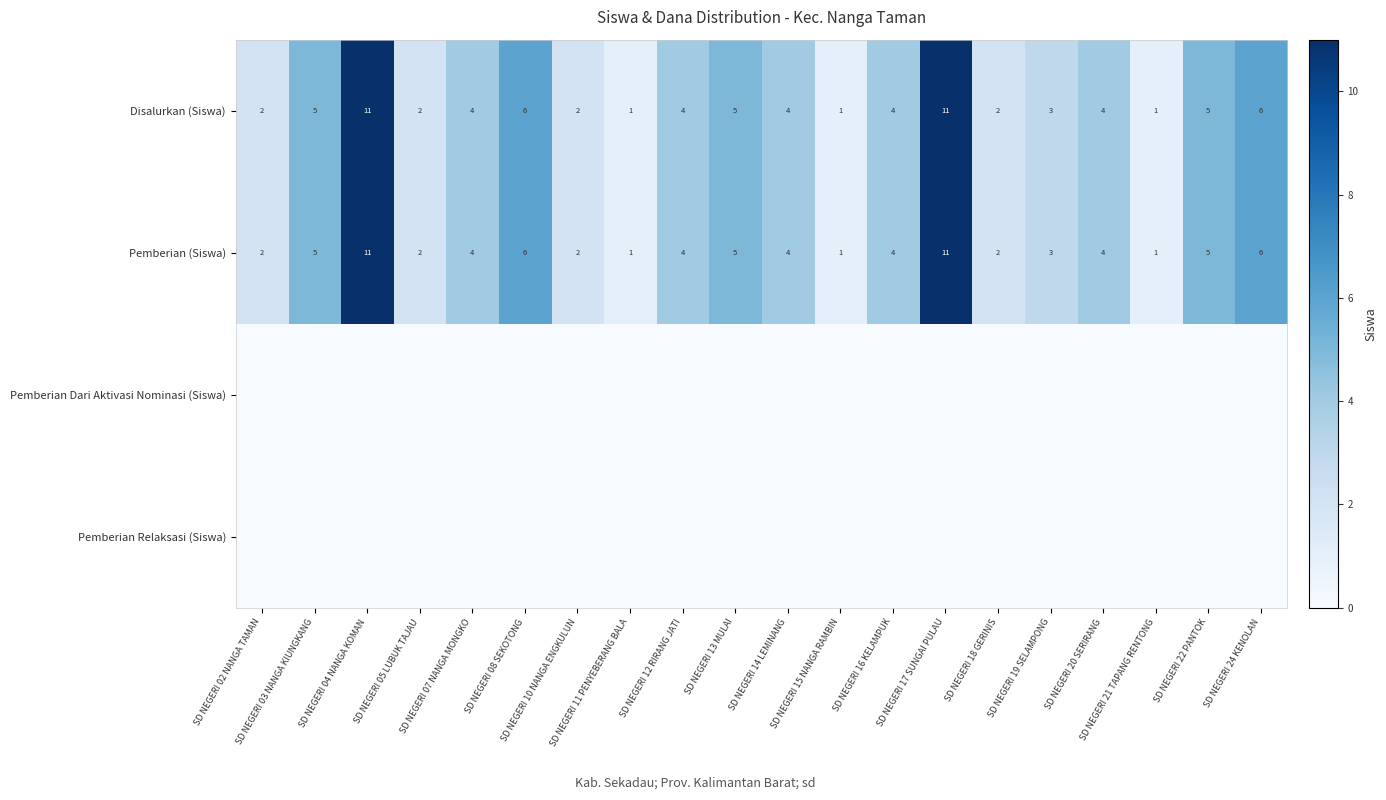

True or false: Disalurkan (Siswa) has a value of 1 at SD NEGERI 21 TAPANG RENTONG.

True